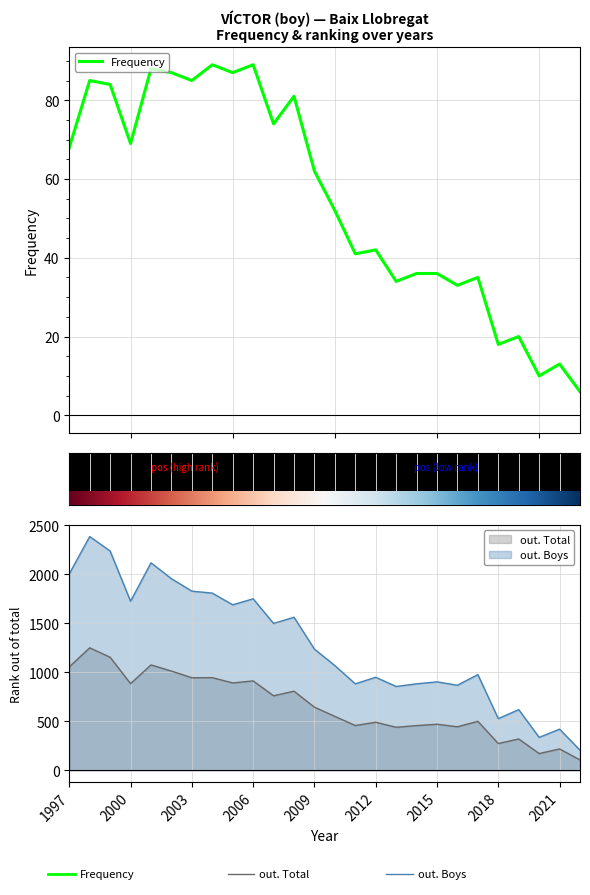

What is the value of the Frequency point at the 18th from the left?

36